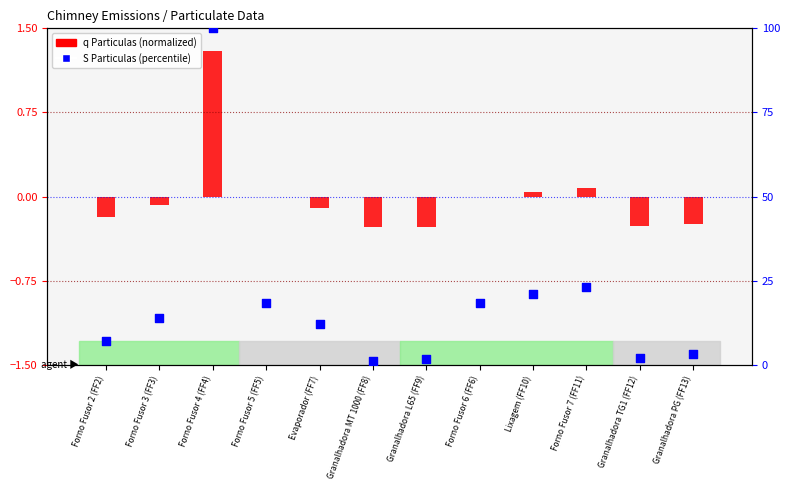

What is the ratio of the value at Granalhadora PG (FF13) to the value at Forno Fusor 5 (FF5)?

0.2